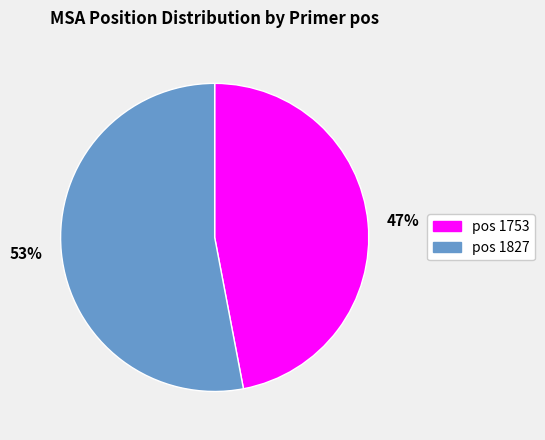

Approximately how many times larger is the value at 53% compared to 47%?

1.1